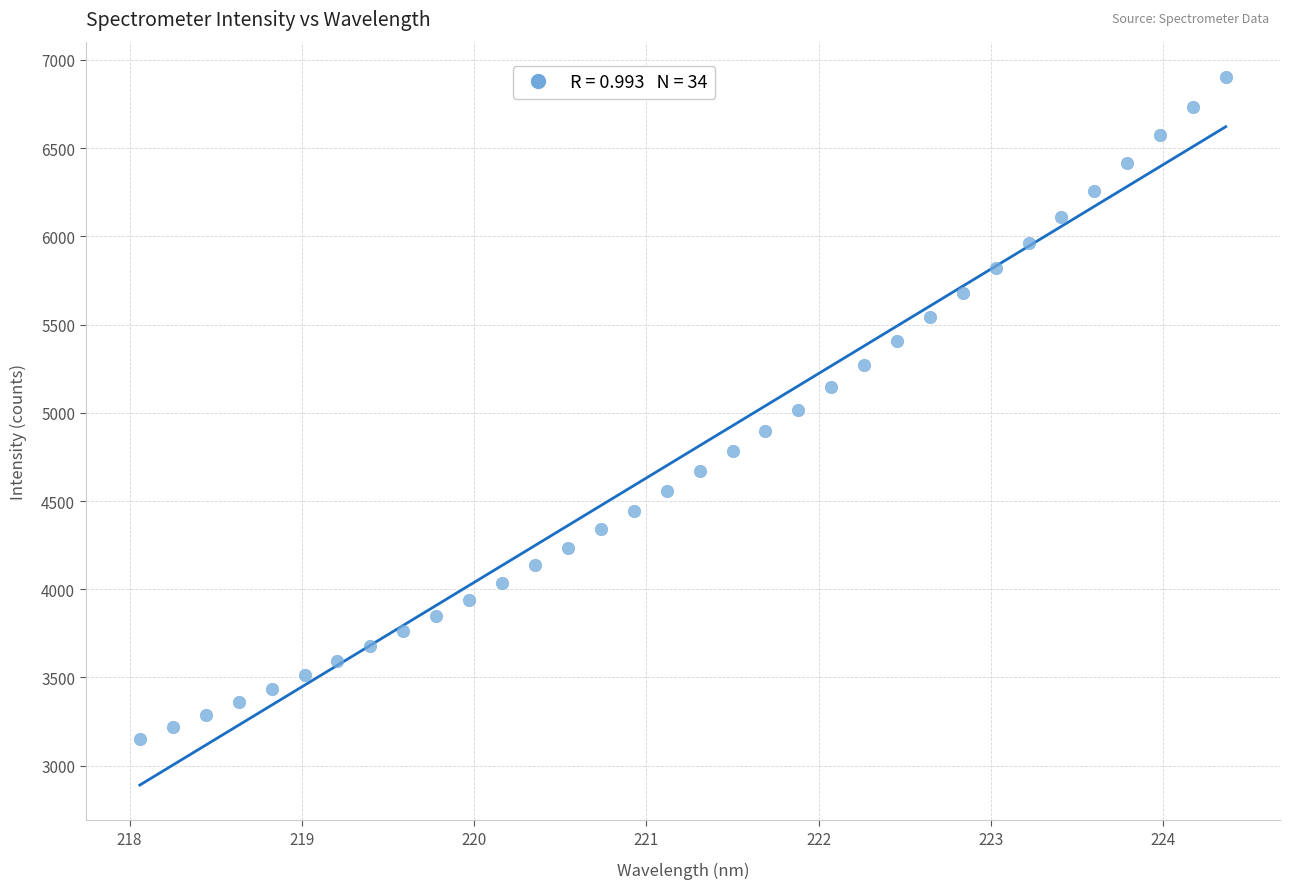

What is the range of Y values (max minus min)?

3751.3